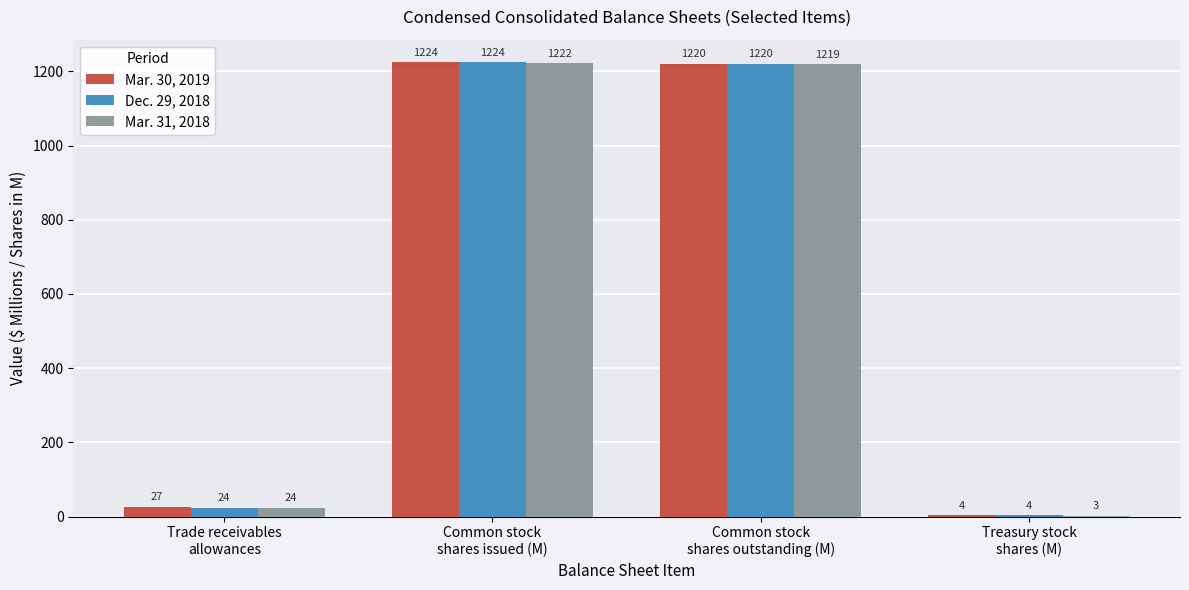

What is the sum of all Dec. 29, 2018 values?

2472